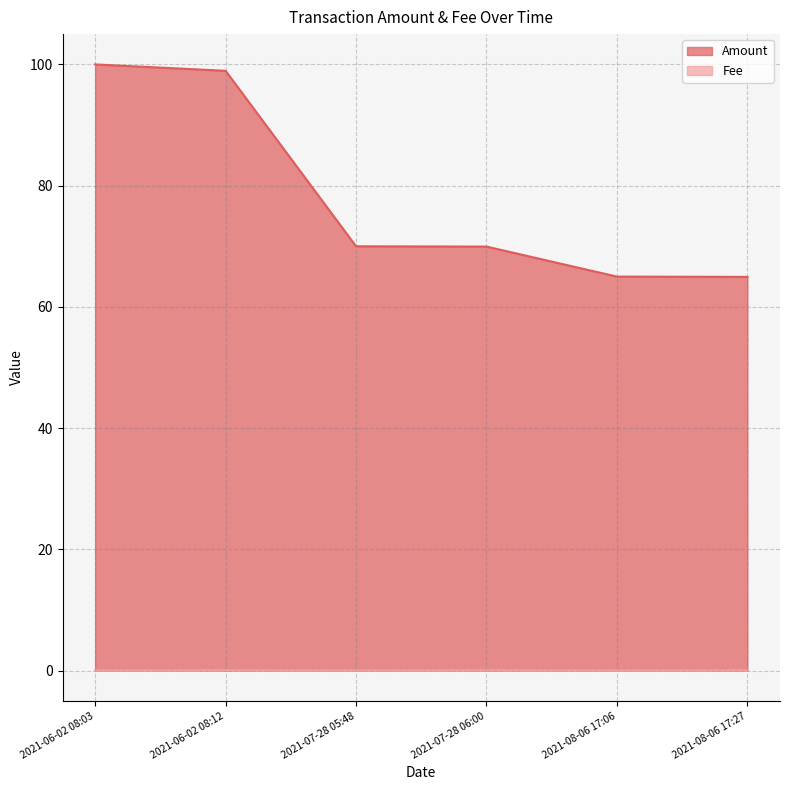

What is the difference between the maximum and second lowest values in the Amount series?

35.0